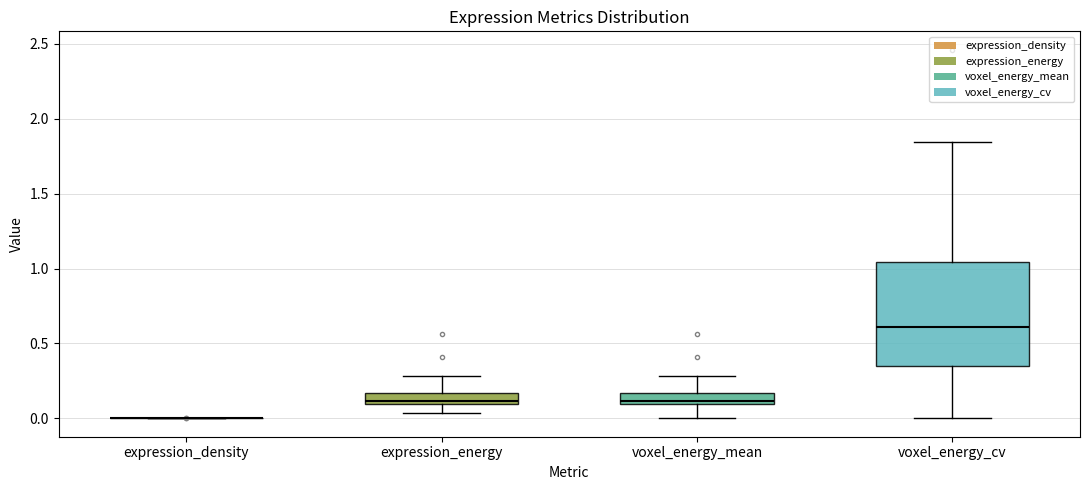

Reading left to right, transcribe this box plot: for each box, give where its median line is, the range the box spans, and where its two whiskers end, as read against the y-axis. The values are not printed on the chart, so give them approximately, as read against the axis.

expression_density: box collapsed to a line at 0.00, whiskers 0.00 to 0.00
expression_energy: median 0.10 (just above the box's lower edge), box 0.10 to 0.15, whiskers 0.05 to 0.30
voxel_energy_mean: median 0.10 (just above the box's lower edge), box 0.10 to 0.15, whiskers 0.00 to 0.30
voxel_energy_cv: median 0.60, box 0.35 to 1.05, whiskers 0.00 to 1.85